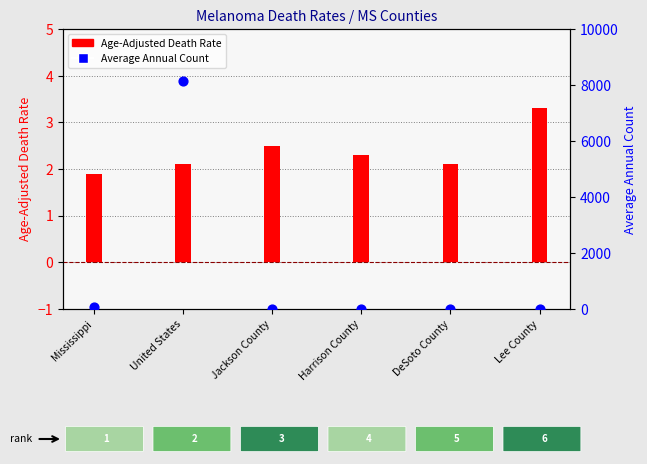

Which series has the largest total across all categories?

Average Annual Count